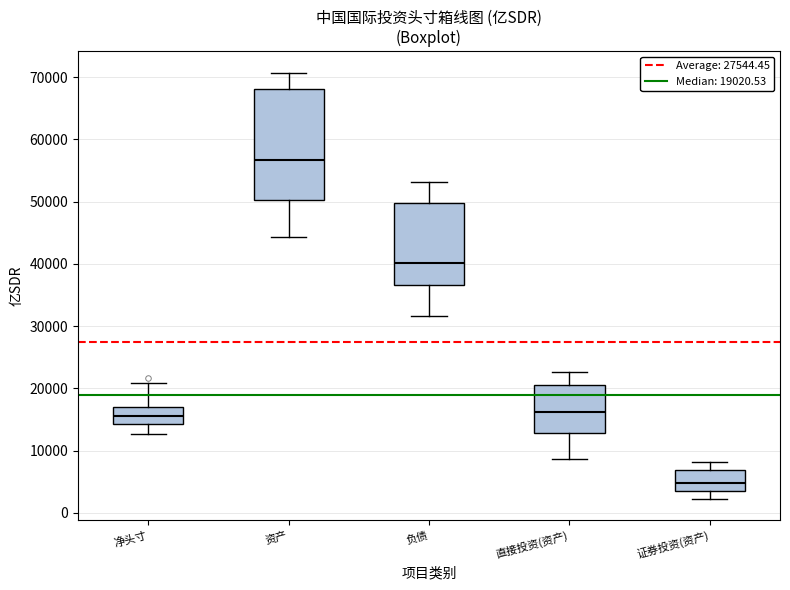

Reading left to right, transcribe this box plot: for each box, give where its median line is, the range the box spans, and where its two whiskers end, as read against the y-axis. The values are not printed on the chart, so give them approximately, as read against the axis.

净头寸: median 16000, box 14000 to 17000, whiskers 13000 to 21000
资产: median 57000, box 50000 to 68000, whiskers 44000 to 71000
负债: median 40000, box 37000 to 50000, whiskers 32000 to 53000
直接投资(资产): median 16000, box 13000 to 20000, whiskers 9000 to 23000
证券投资(资产): median 5000, box 4000 to 7000, whiskers 2000 to 8000